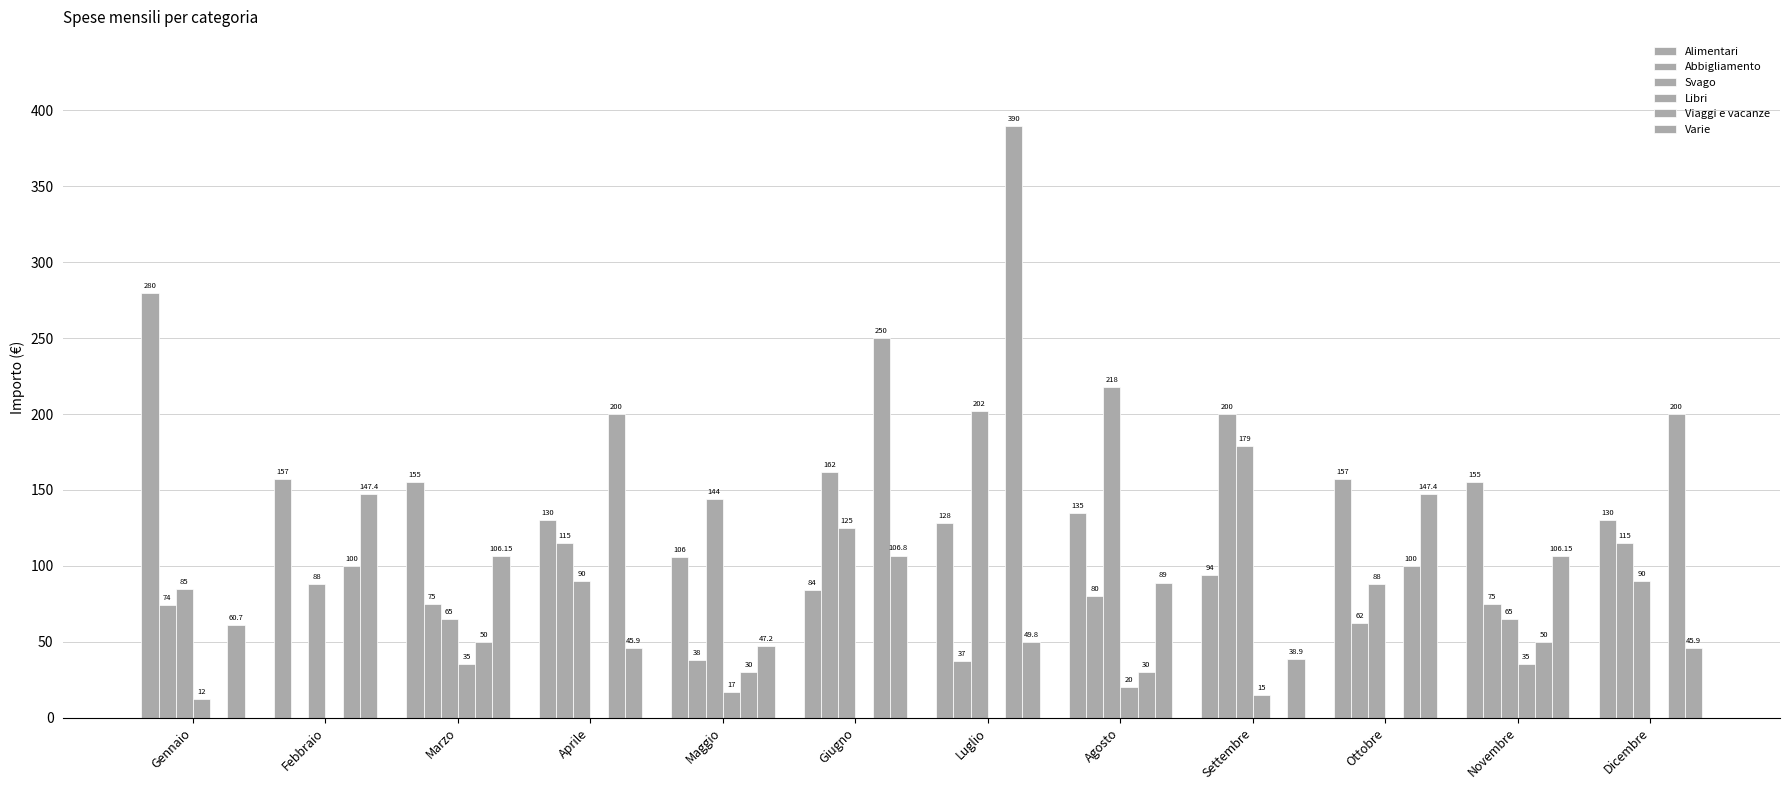

How many groups of bars are there?

12